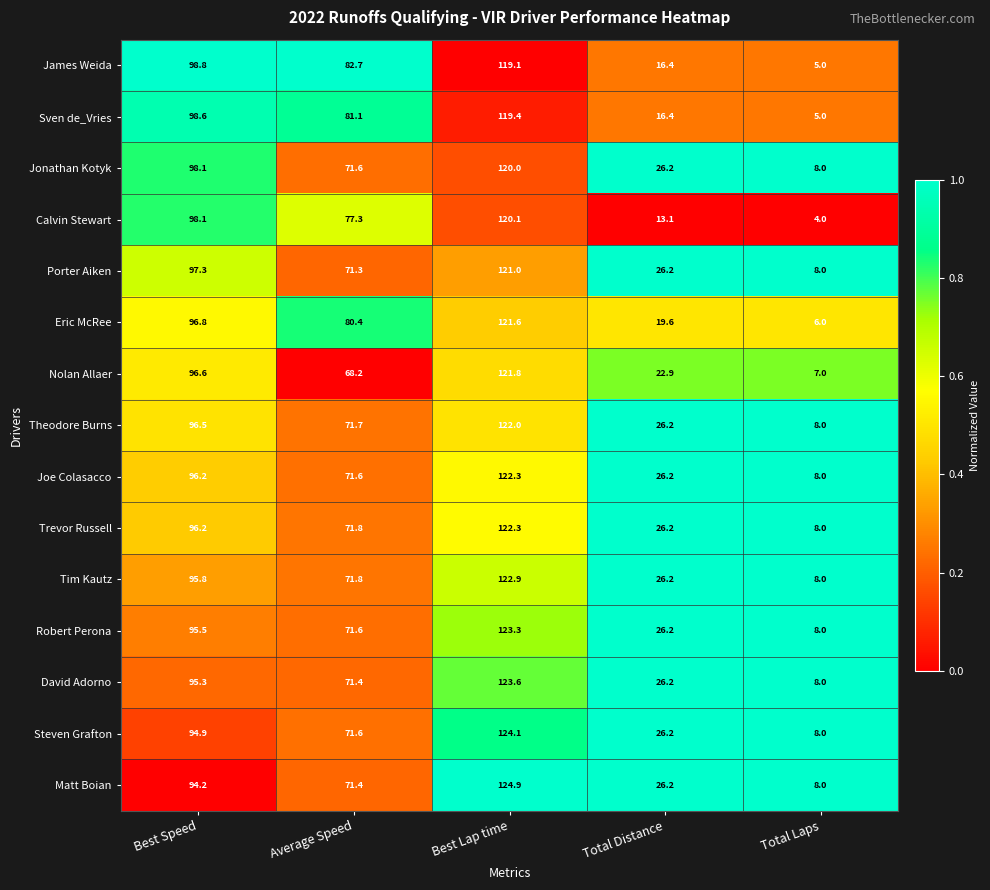

The value of Steven Grafton at Total Laps is 2.5. True or false?

False